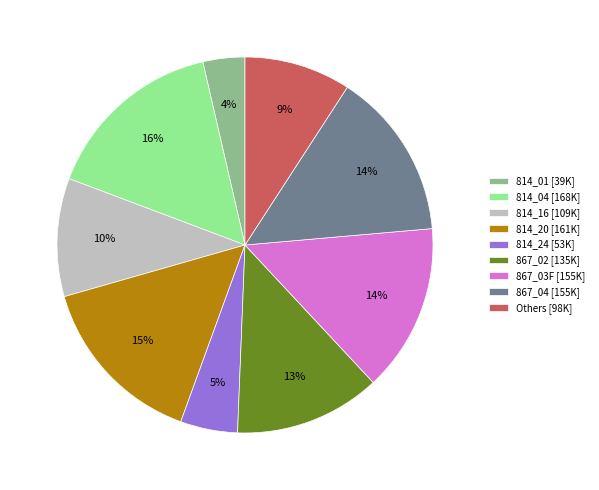

Is there a majority slice in this chart?

No